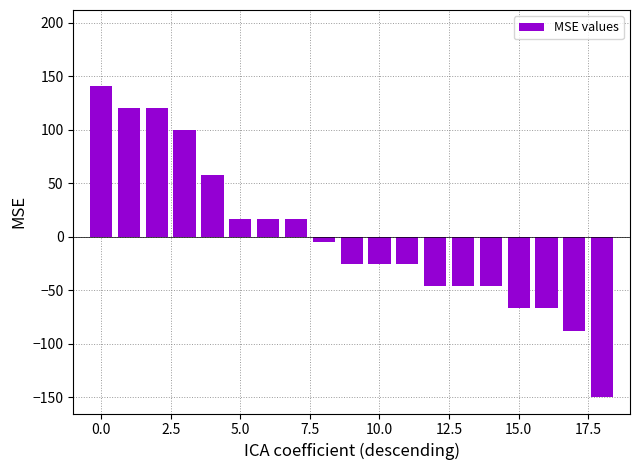

How many values are below -25?

10